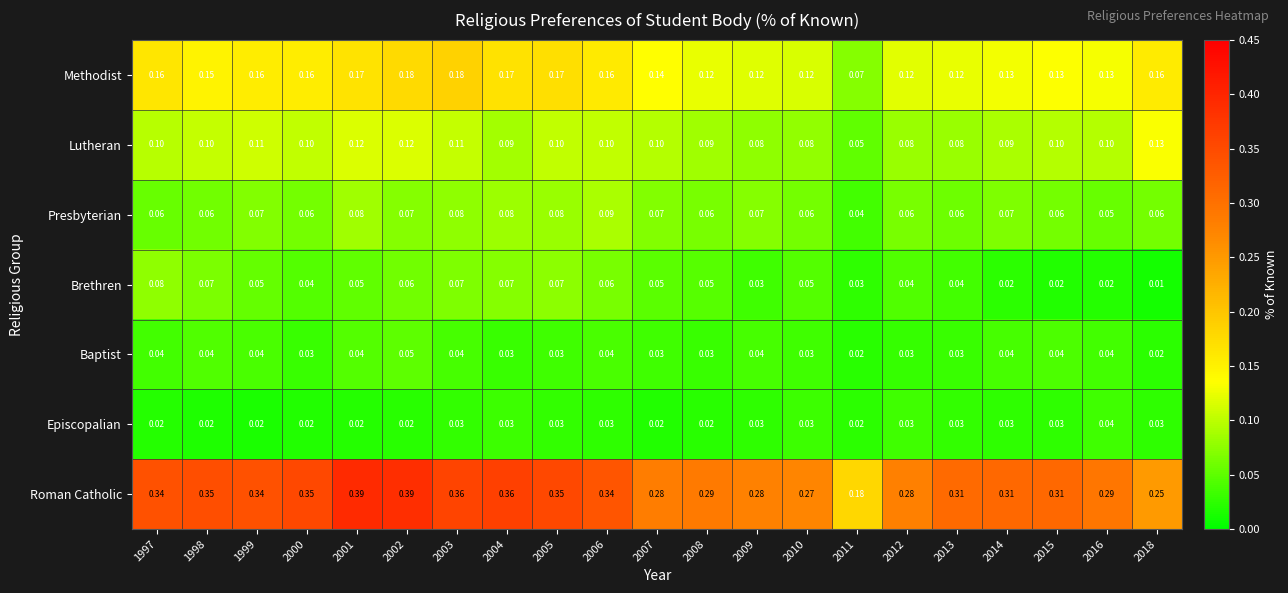

Rank the series by their maximum value, from lowest to highest.

Episcopalian, Baptist, Brethren, Presbyterian, Lutheran, Methodist, Roman Catholic